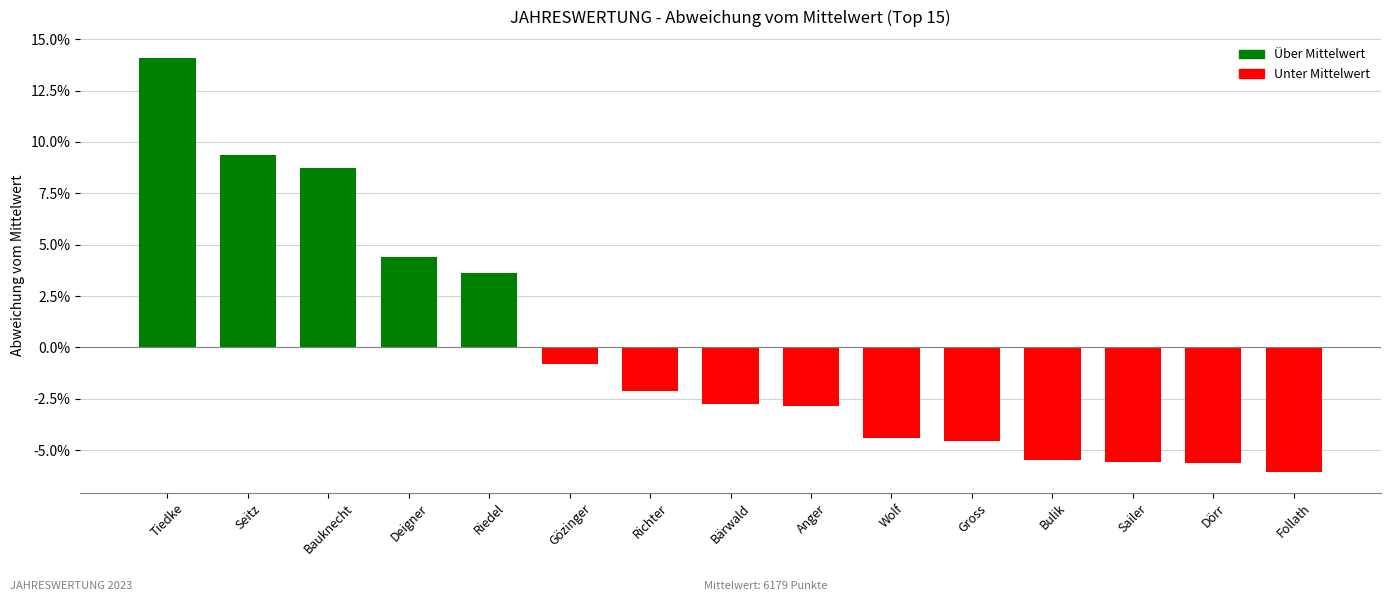

True or false: the data shows -782.2 at Dörr.

False